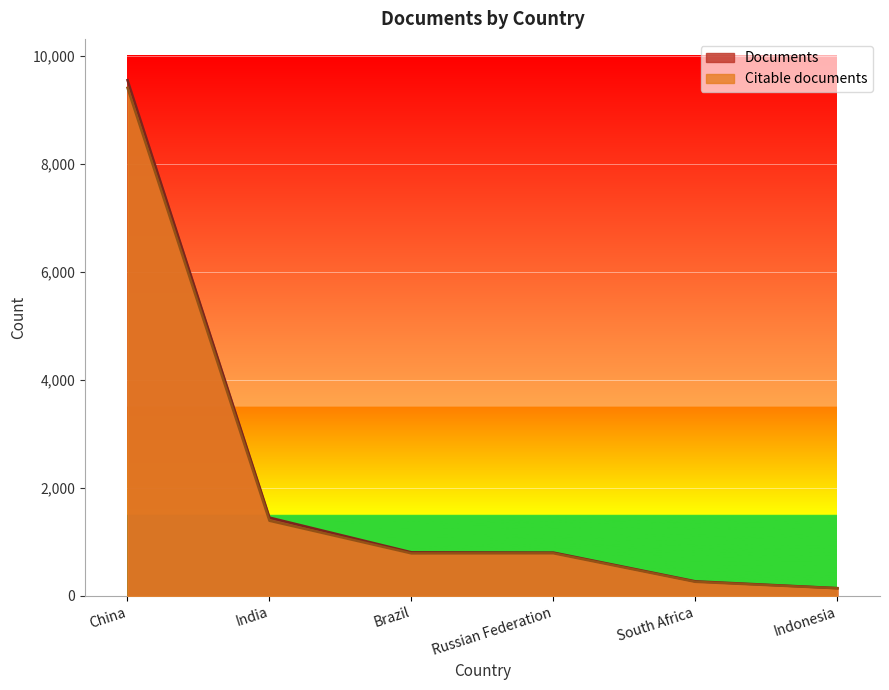

At which category does Citable documents reach its first local valley?

Brazil